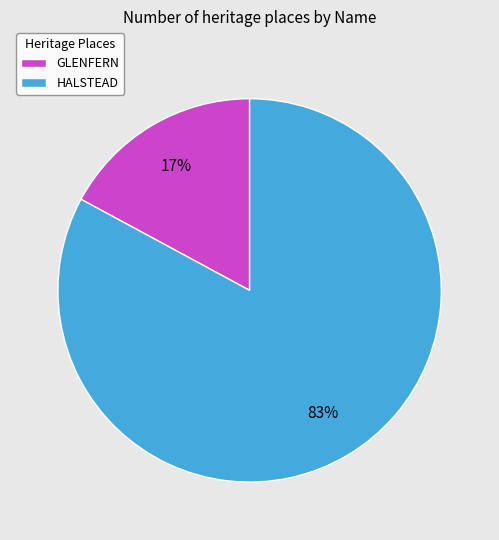

Count the number of slices in the pie.

2